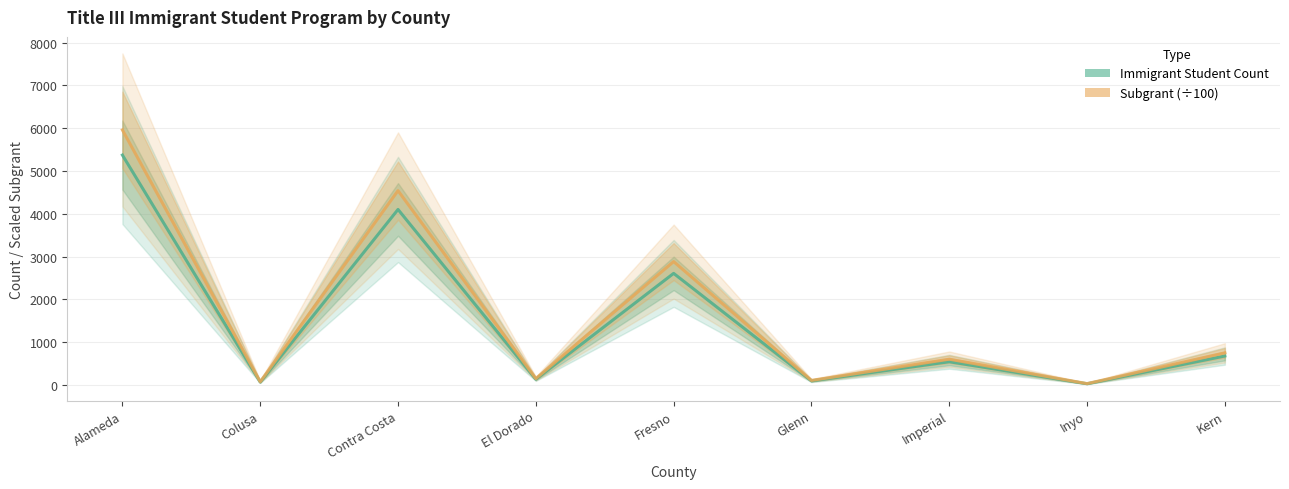

What position from the left is Glenn?

6